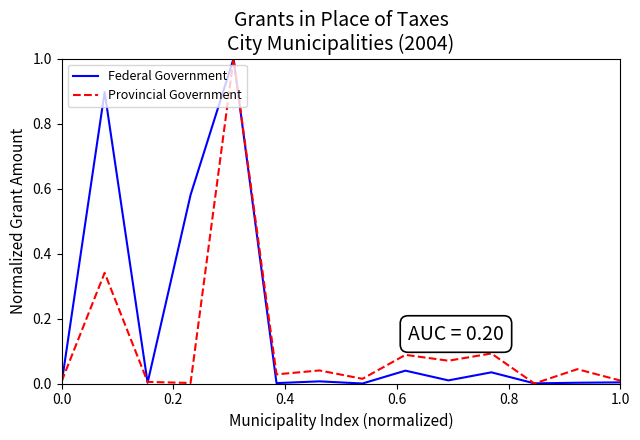

Which series has the largest total across all categories?

Federal Government